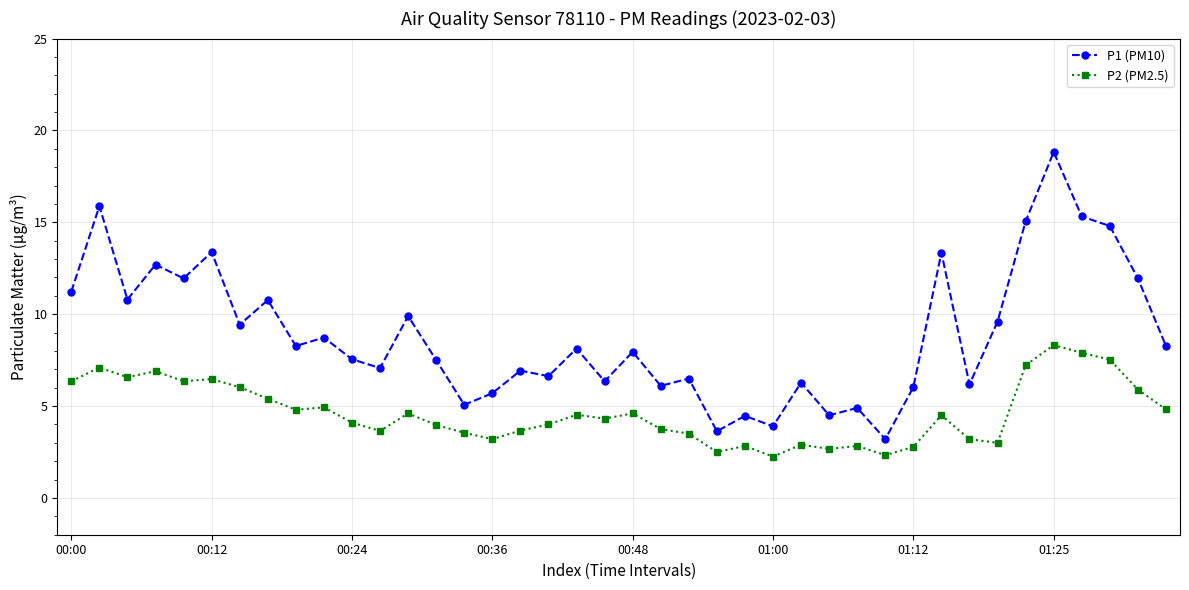

At how many categories does at least one series exceed 14?

5